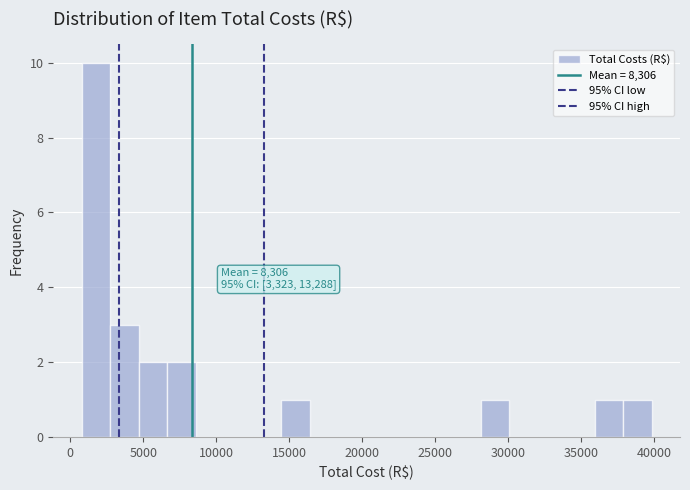

Read against the x-axis, roughly where is the centre of the tallest bar?

2000